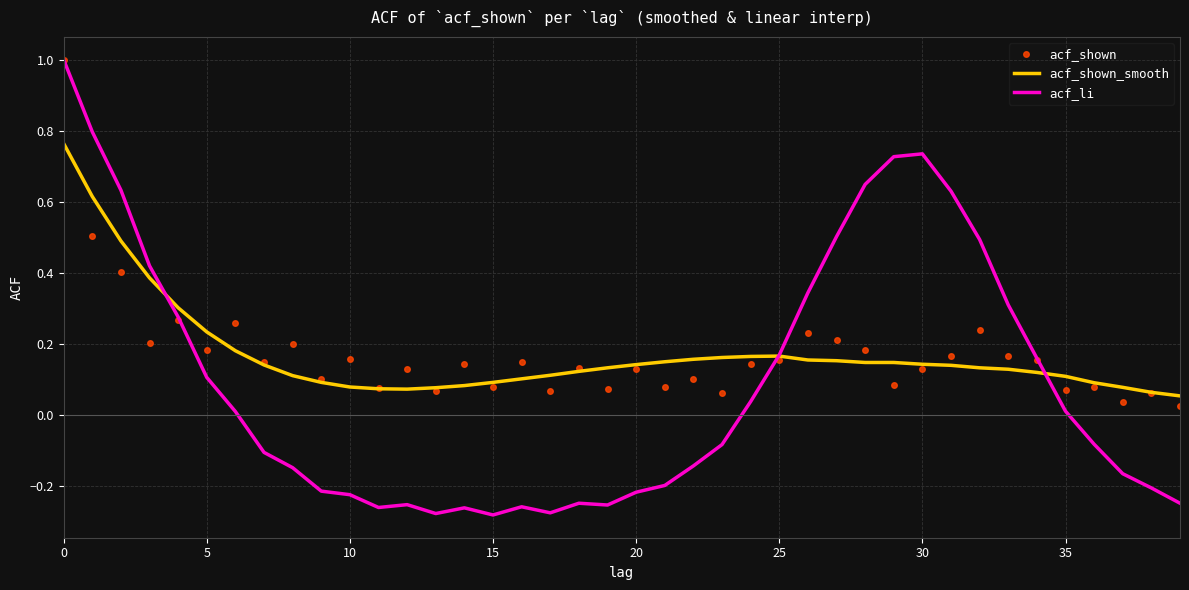

How many times do acf_shown_smooth and acf_li cross each other?

3